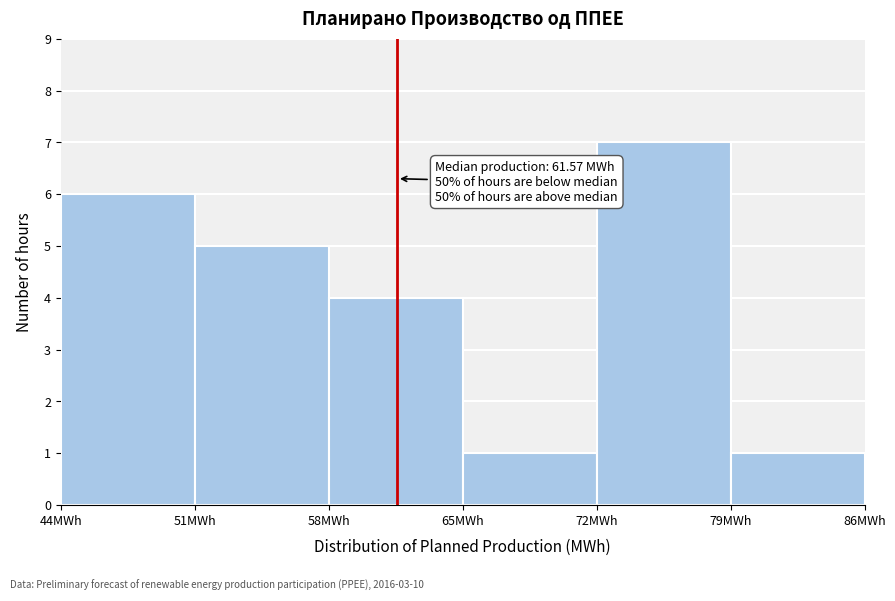

Which range on the x-axis has the tallest bar?

72 to 79